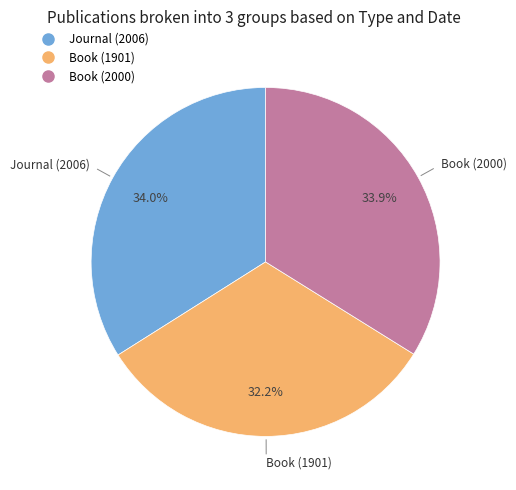

Count the number of slices in the pie.

3